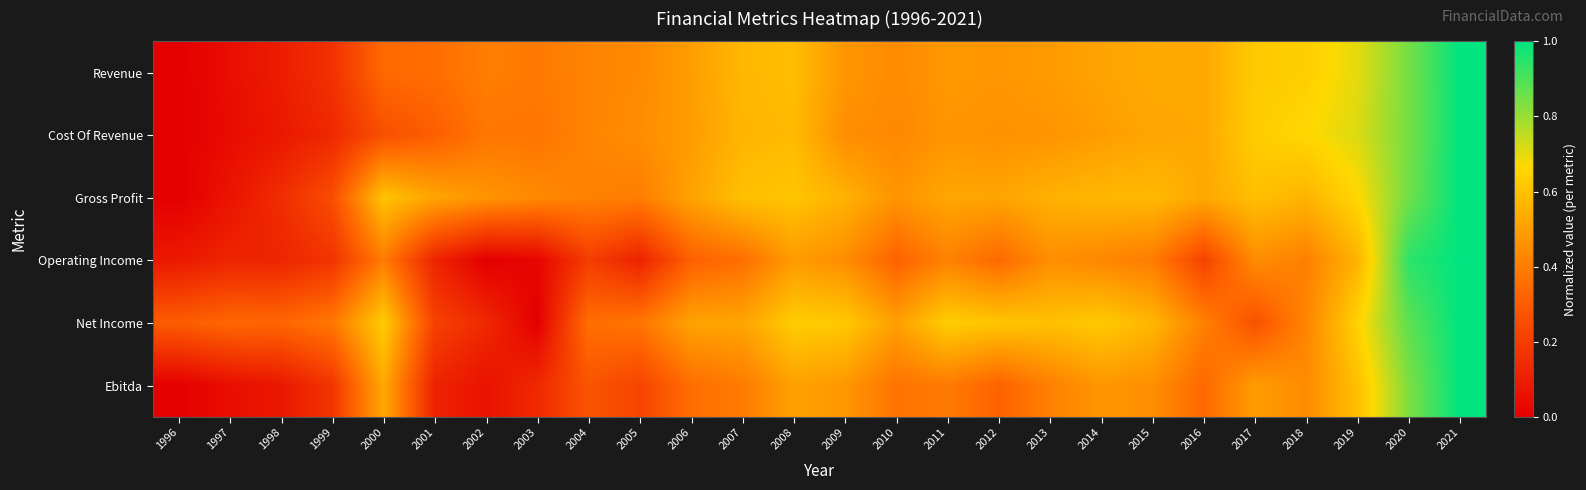

At which category is the sum across all series the highest?

2021